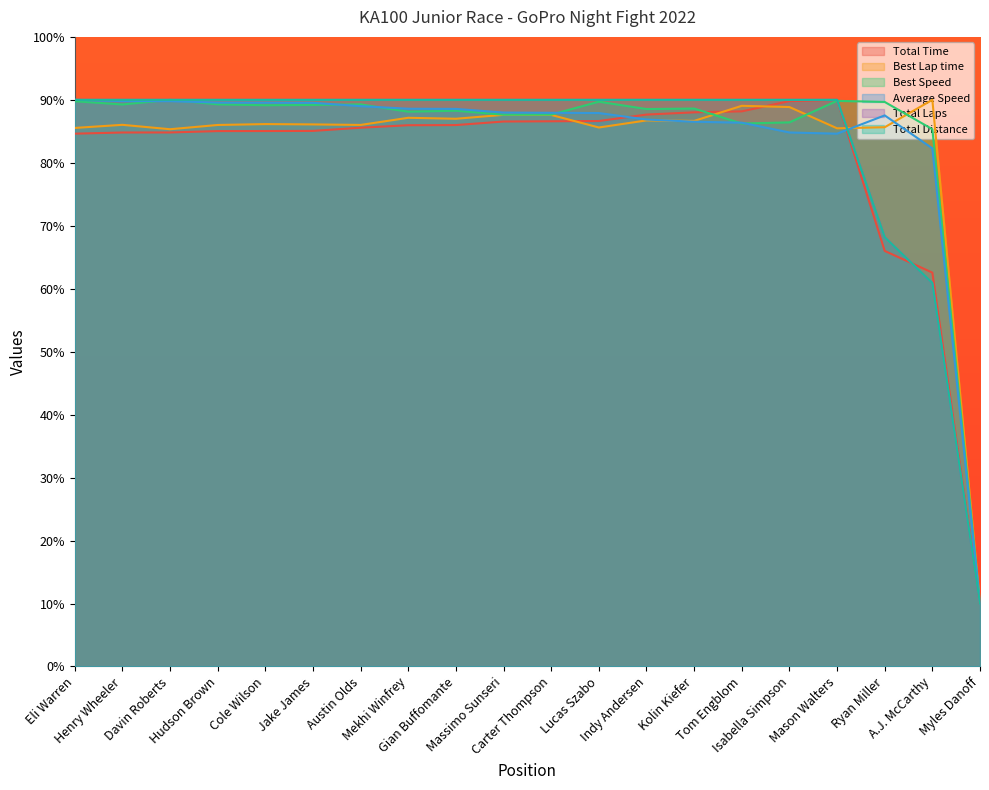

Rank the series by their maximum value, from lowest to highest.

Total Time, Best Lap time, Best Speed, Average Speed, Total Laps, Total Distance